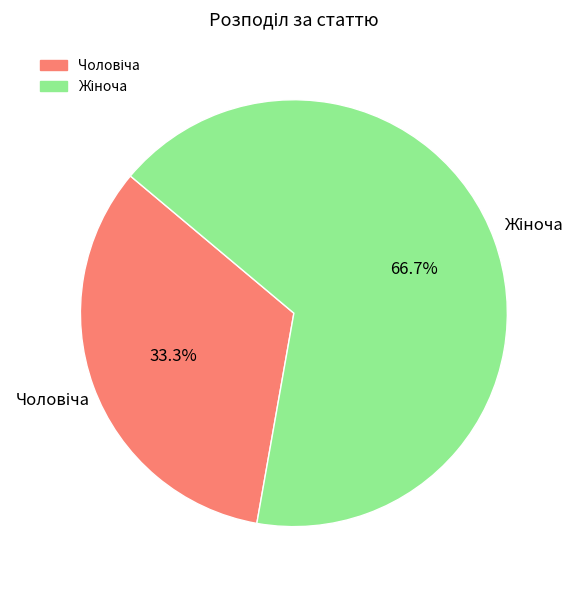

To the nearest percent, what is the average slice percentage?

50%